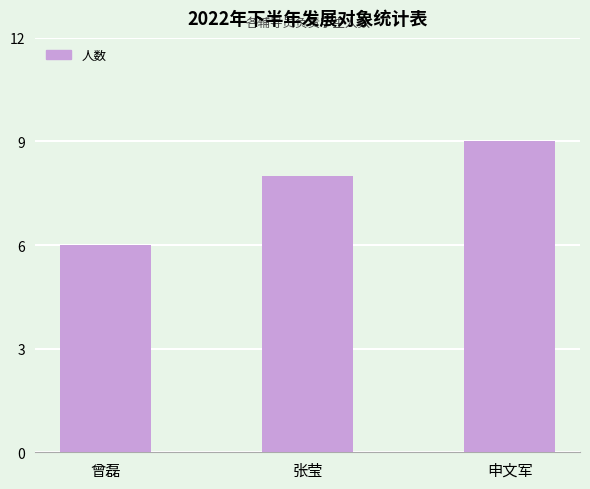

Reading left to right, extract all data points from this chart.

6	8	9